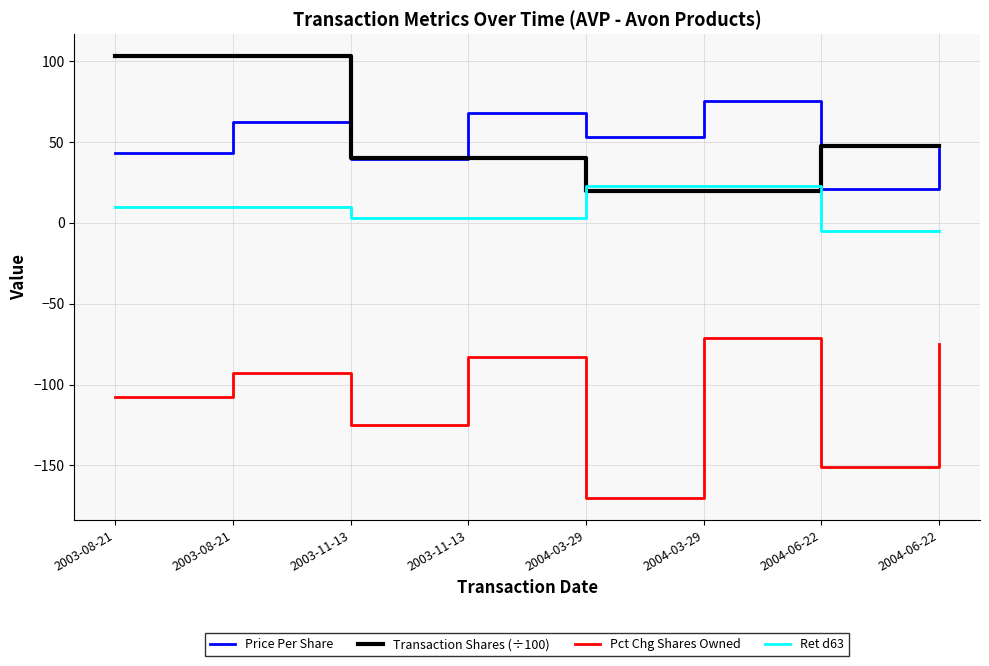

Reading left to right, what are all the values shown in this chart?

Price Per Share: 43.2	62.2	39.3	68.0	52.8	75.0	20.9	45.6
Transaction Shares (÷100): 103.1	103.1	40.0	40.0	19.5	19.5	47.4	47.4
Pct Chg Shares Owned: -108.0	-93.0	-125.0	-83.0	-170.0	-71.0	-151.0	-75.0
Ret d63: 10.0	10.0	3.0	3.0	23.0	23.0	-5.0	-5.0